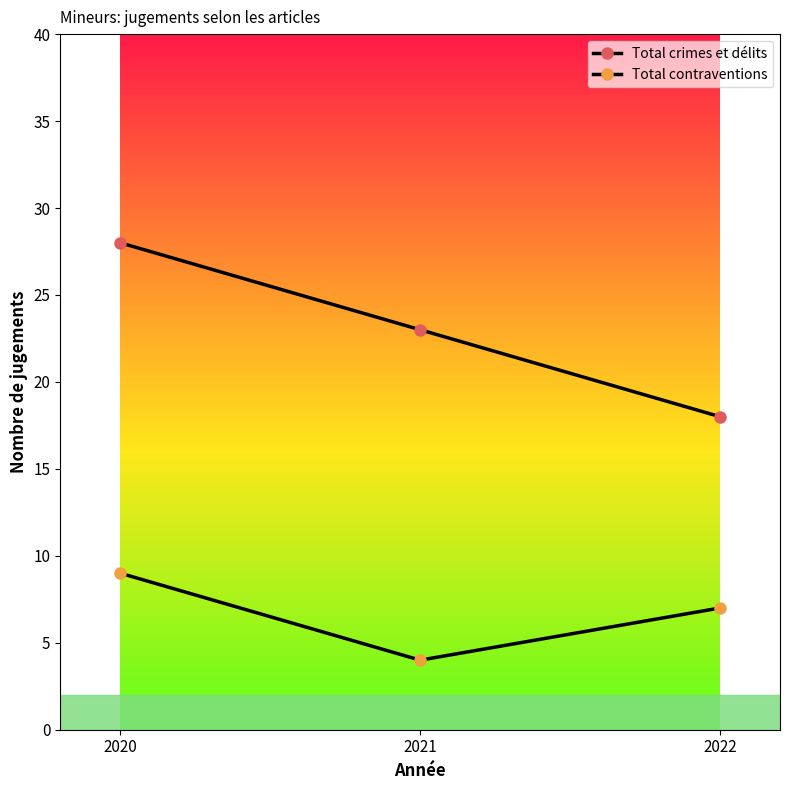

At which category does the chart reach its peak across all series?

2020